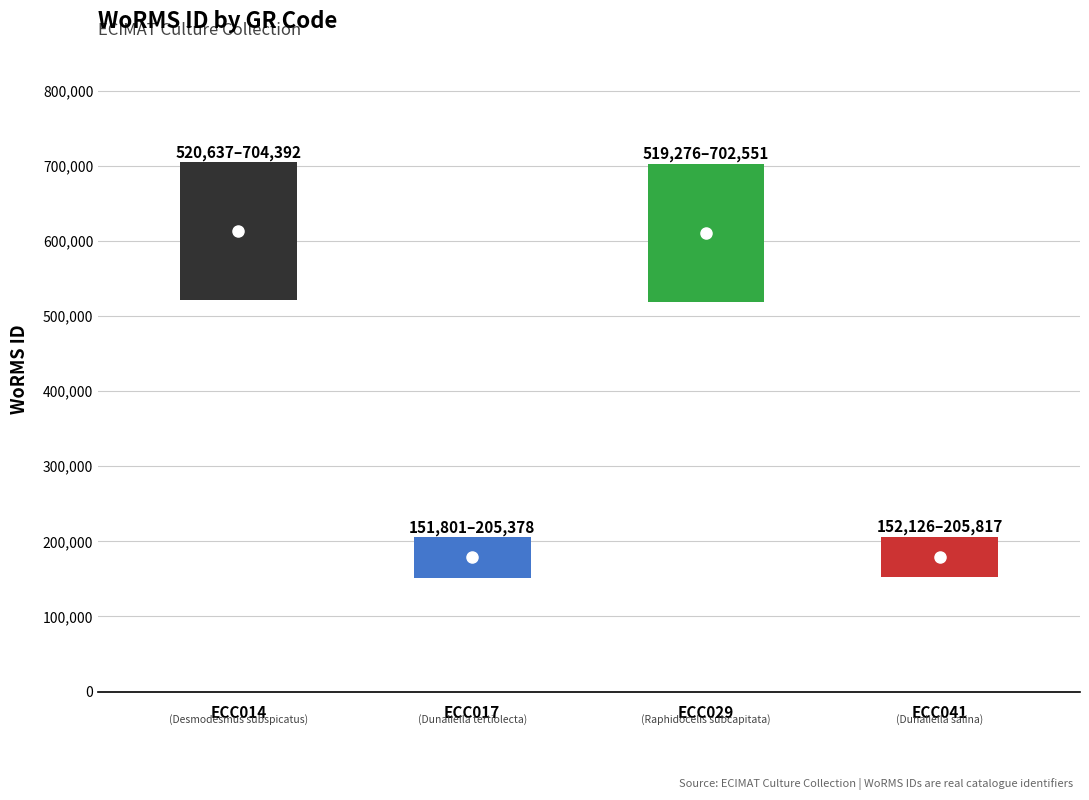

What is the sum of all values?

1580991